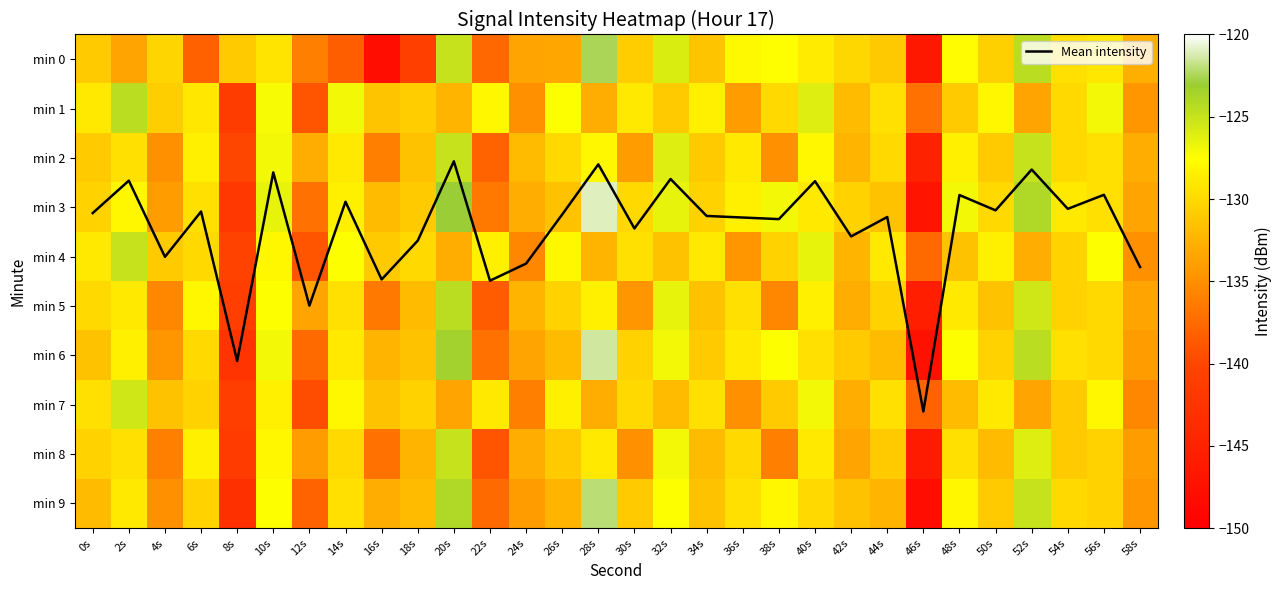

List the labels in order of min 6 value, largest first.

28s, 20s, 52s, 10s, 32s, 38s, 48s, 2s, 14s, 36s, 40s, 54s, 6s, 56s, 30s, 50s, 34s, 42s, 0s, 18s, 26s, 44s, 16s, 24s, 58s, 4s, 22s, 12s, 8s, 46s